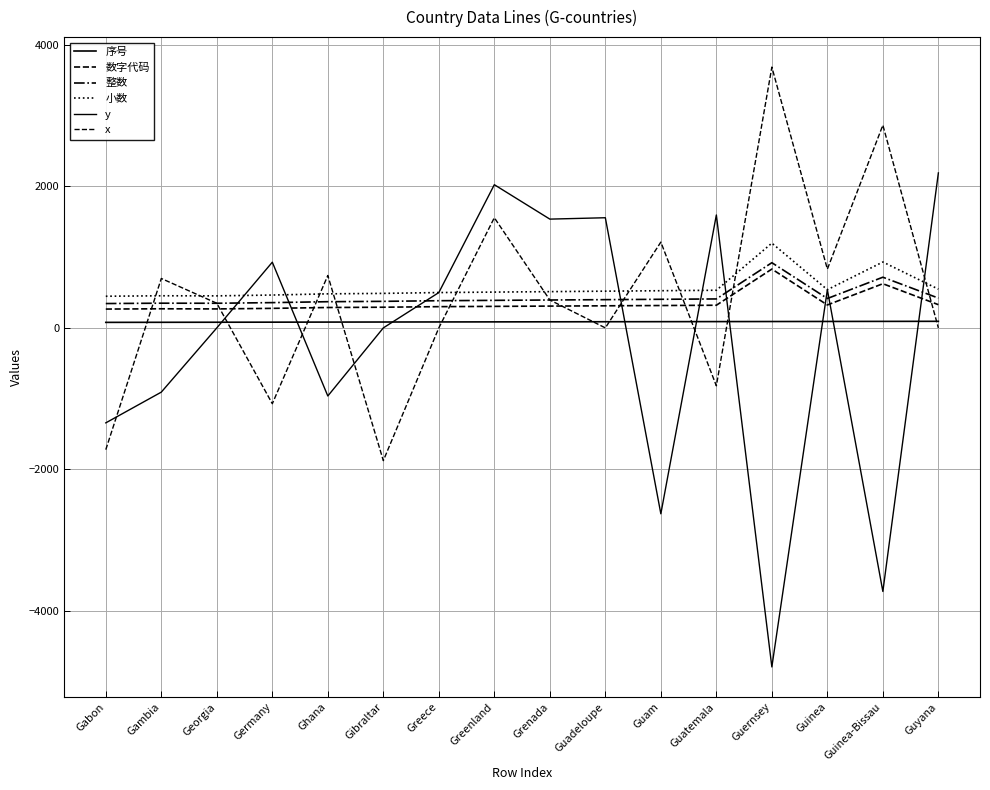

Does the chart have visible grid lines?

Yes